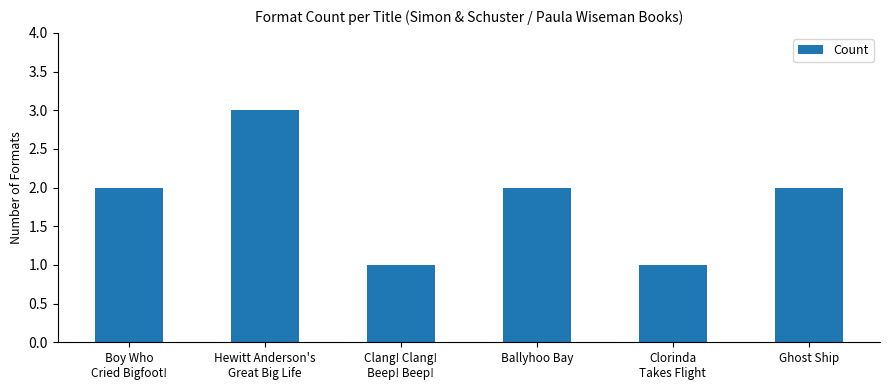

Count the number of data series in this chart.

1